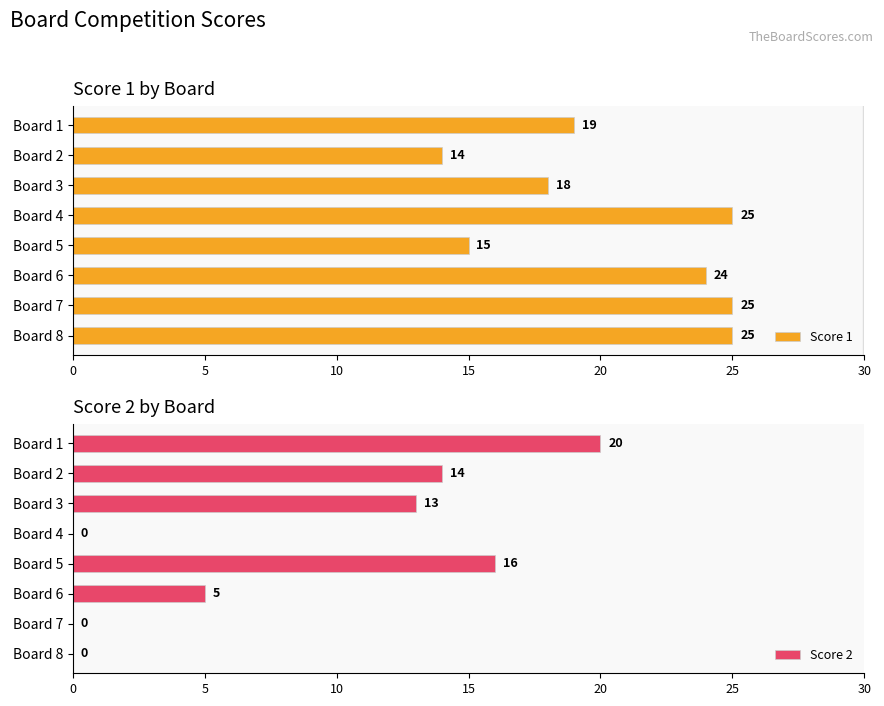

What is the minimum value for Score 1?

14